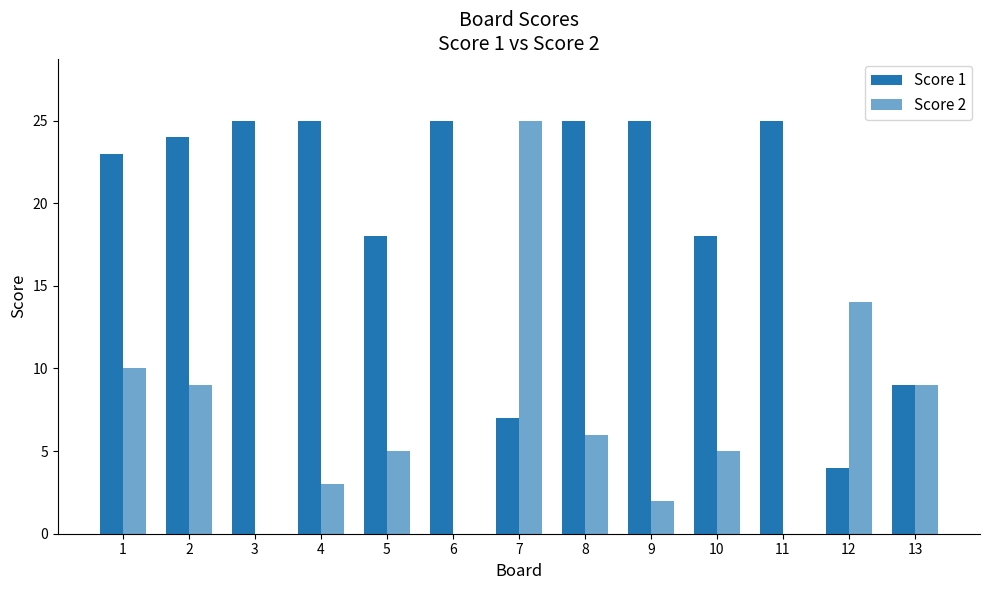

How many distinct data groups are displayed?

2